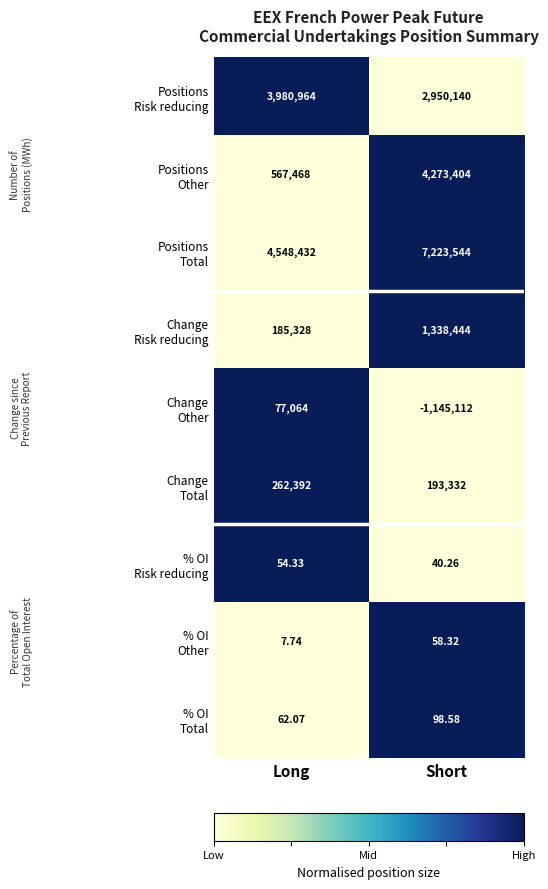

At which category is the sum across all series the highest?

Short